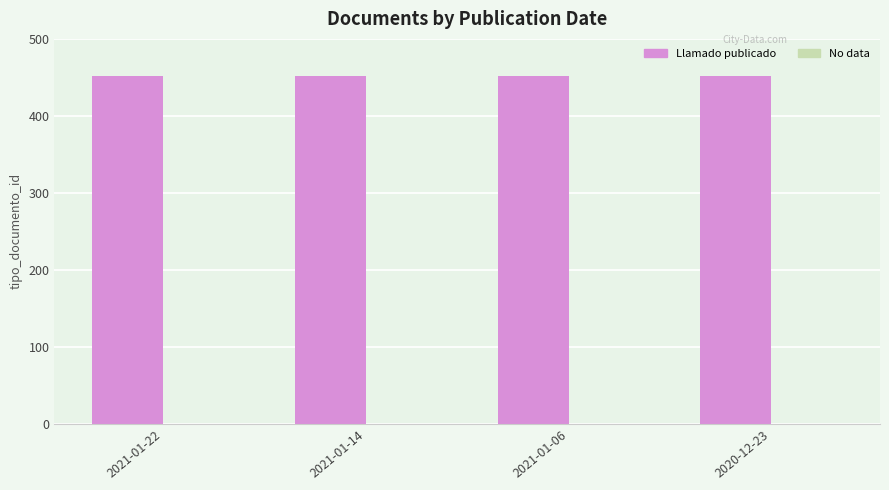

Which category has the highest value in the Llamado publicado series?

2021-01-22